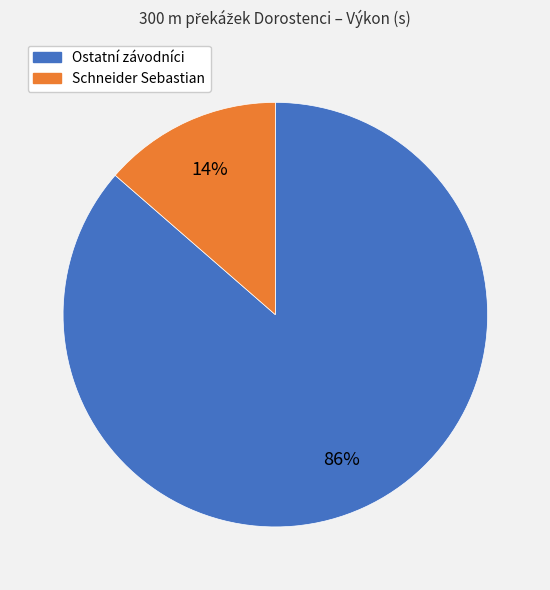

Is there any slice that represents more than half of the pie?

Yes